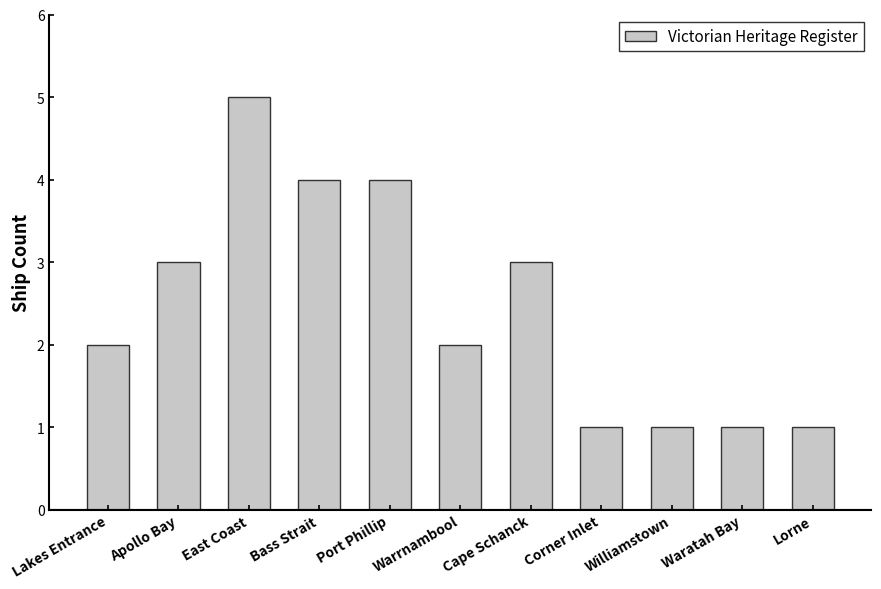

Reading left to right, extract all data points from this chart.

Lakes Entrance=2	Apollo Bay=3	East Coast=5	Bass Strait=4	Port Phillip=4	Warrnambool=2	Cape Schanck=3	Corner Inlet=1	Williamstown=1	Waratah Bay=1	Lorne=1